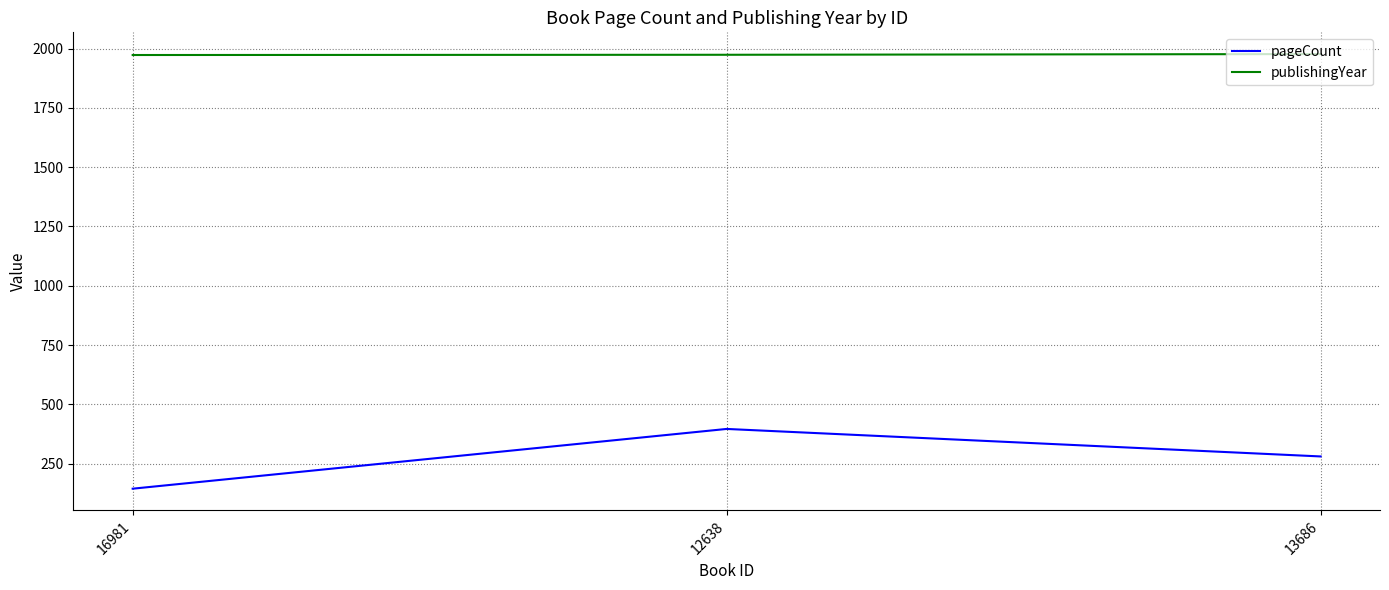

What is the spread (max minus min) of values at 13686?

1697